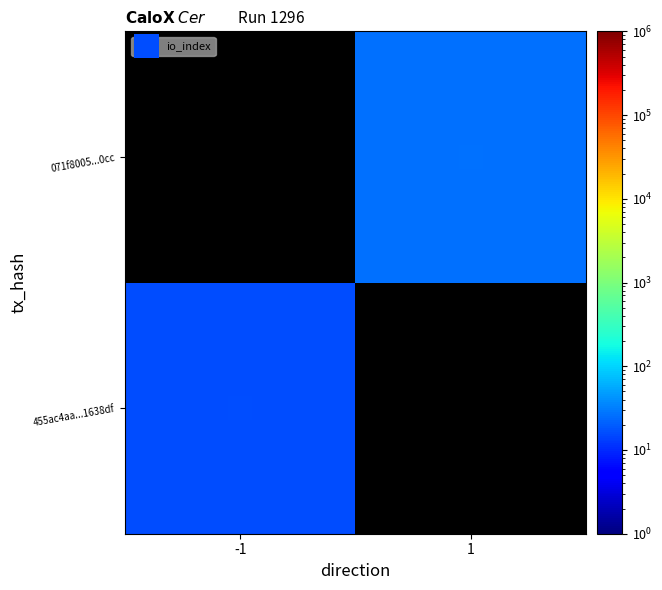

Which has a higher value, 1 or -1?

1